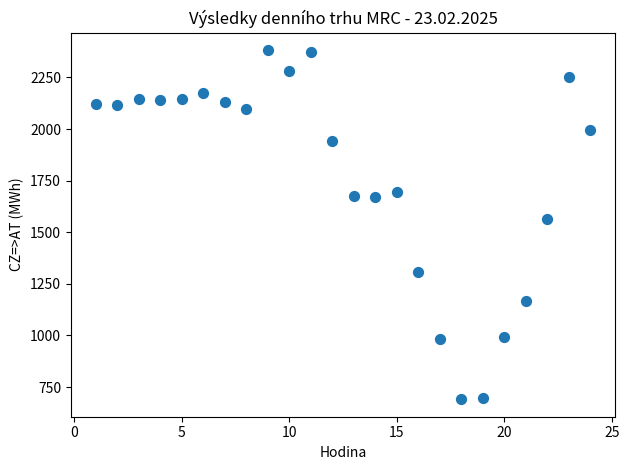

What is the range of Y values (max minus min)?

1691.7